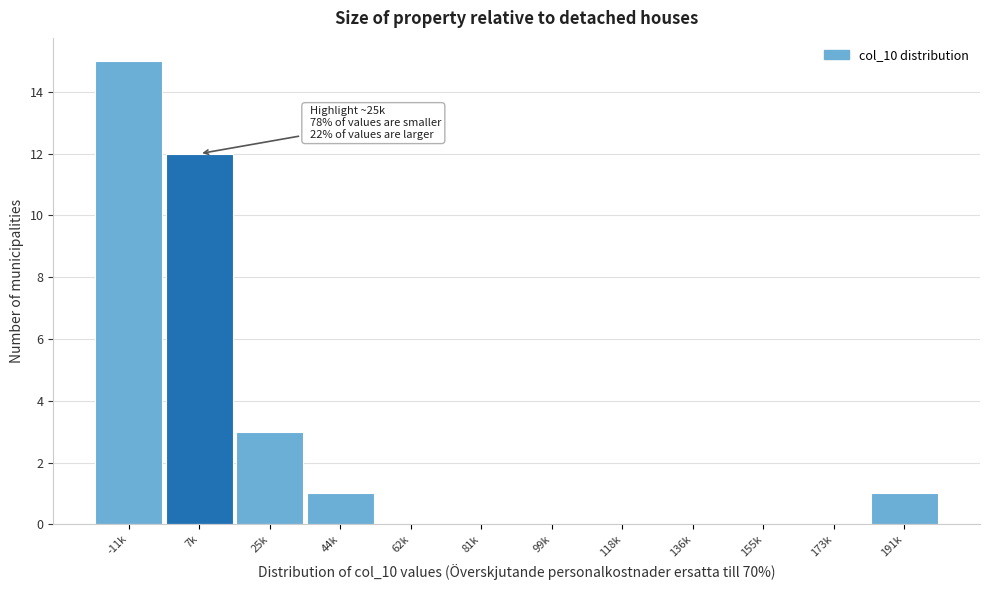

Reading right to left, transcribe all the data shown in this chart.

191k=1	173k=0	155k=0	136k=0	118k=0	99k=0	81k=0	62k=0	44k=1	25k=3	7k=12	-11k=15